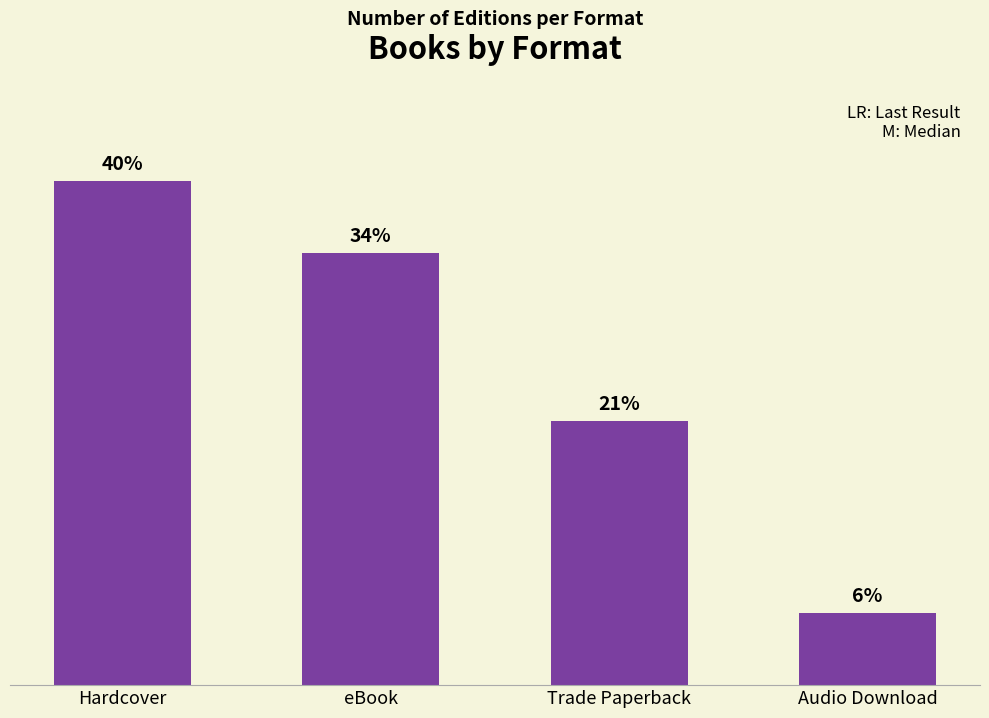

What is the sum of all values?

53